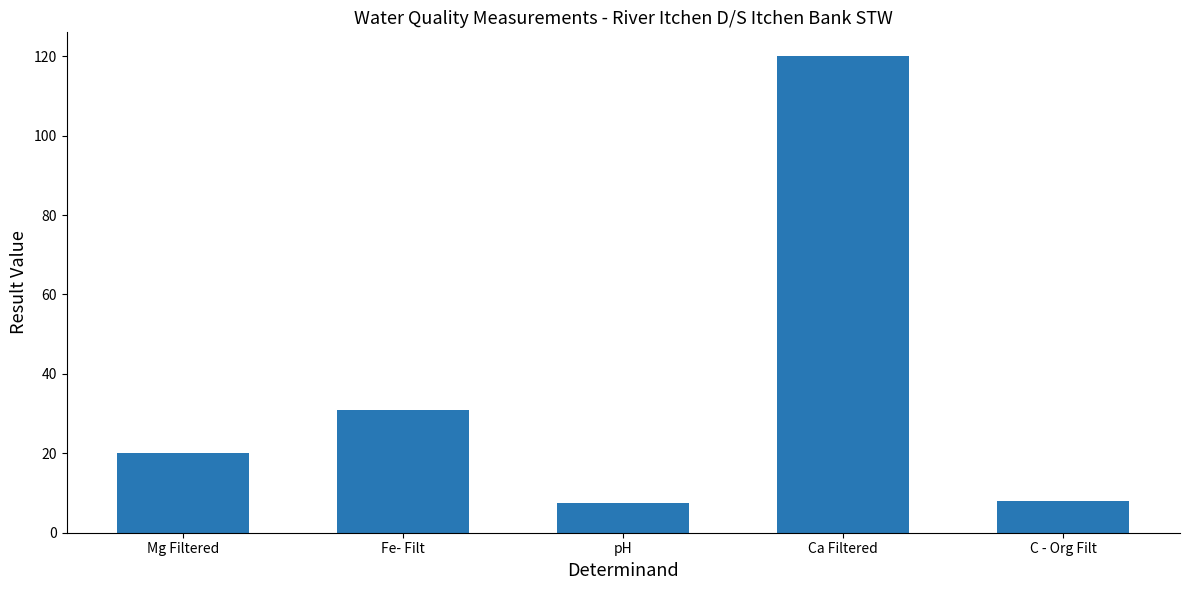

What is the change in value from Mg Filtered to pH?

-12.4